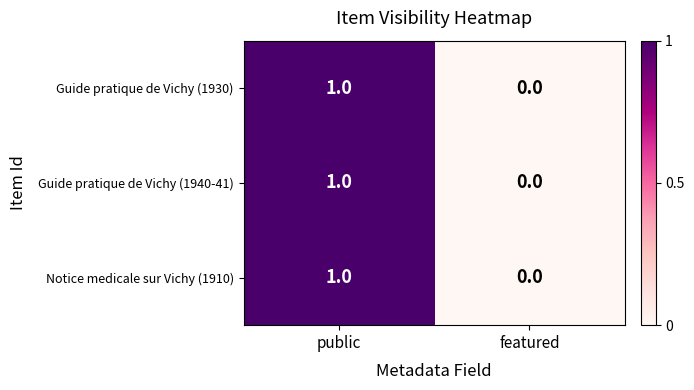

List the labels in order of Guide pratique de Vichy (1940-41) value, largest first.

public, featured